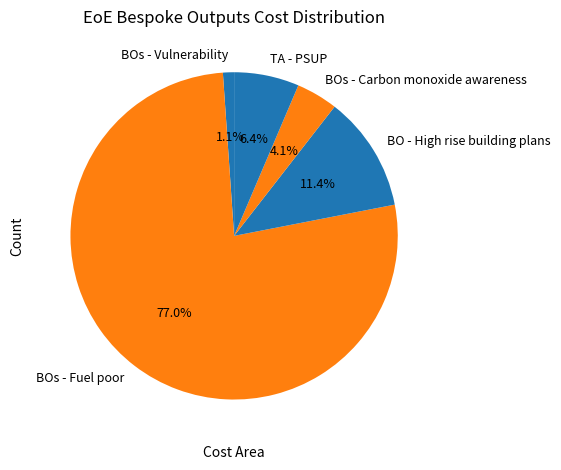

Which category has the smallest portion of the pie?

BOs - Vulnerability